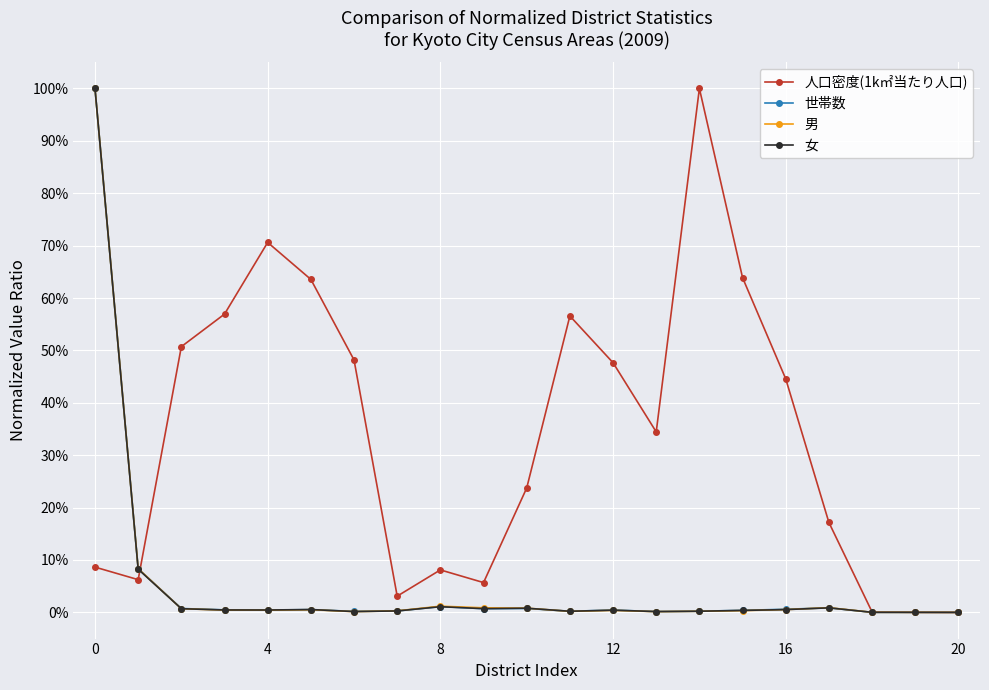

True or false: 男 and 人口密度(1k㎡当たり人口) intersect in this chart.

True